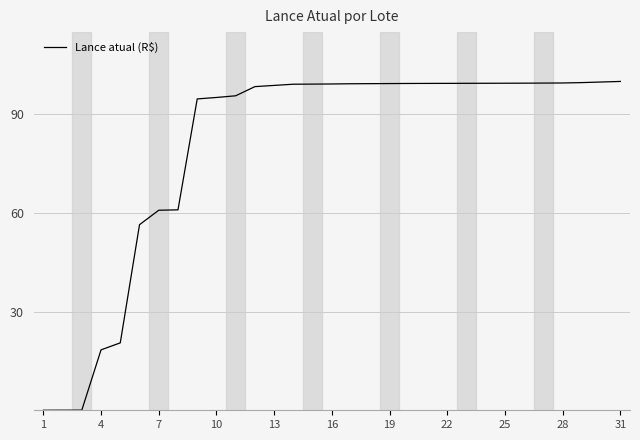

What is the difference between the maximum and minimum values?

100.0